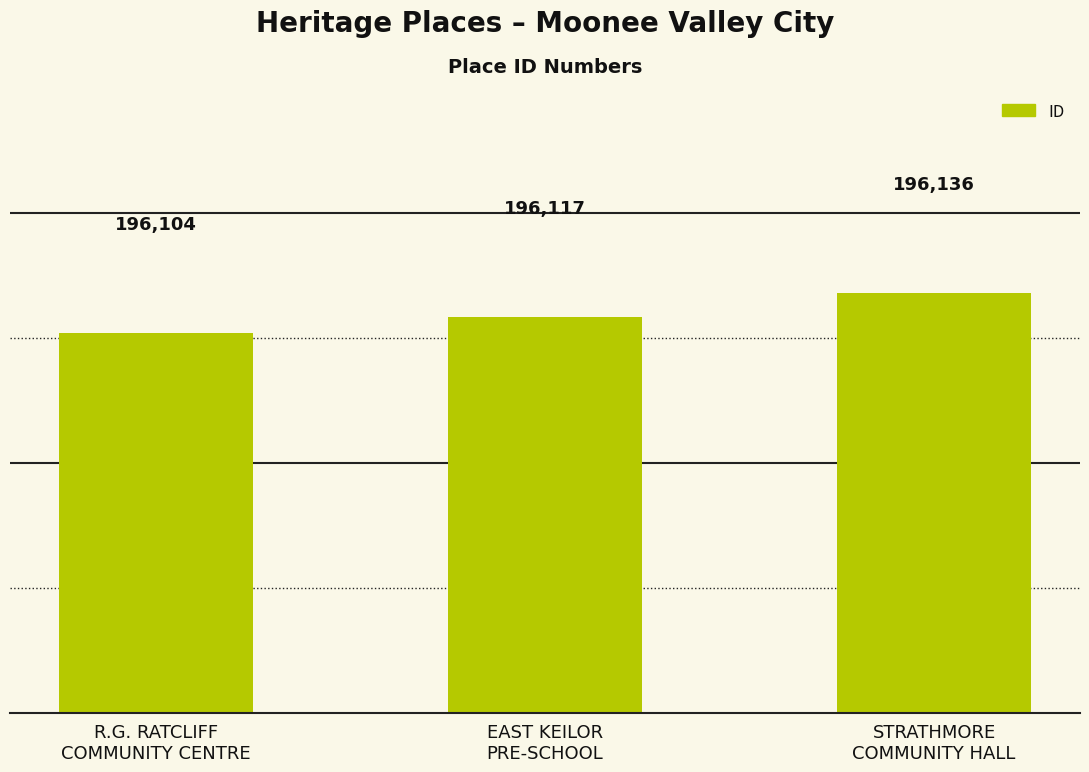

Between STRATHMORE
COMMUNITY HALL and R.G. RATCLIFF
COMMUNITY CENTRE, which is larger?

STRATHMORE
COMMUNITY HALL